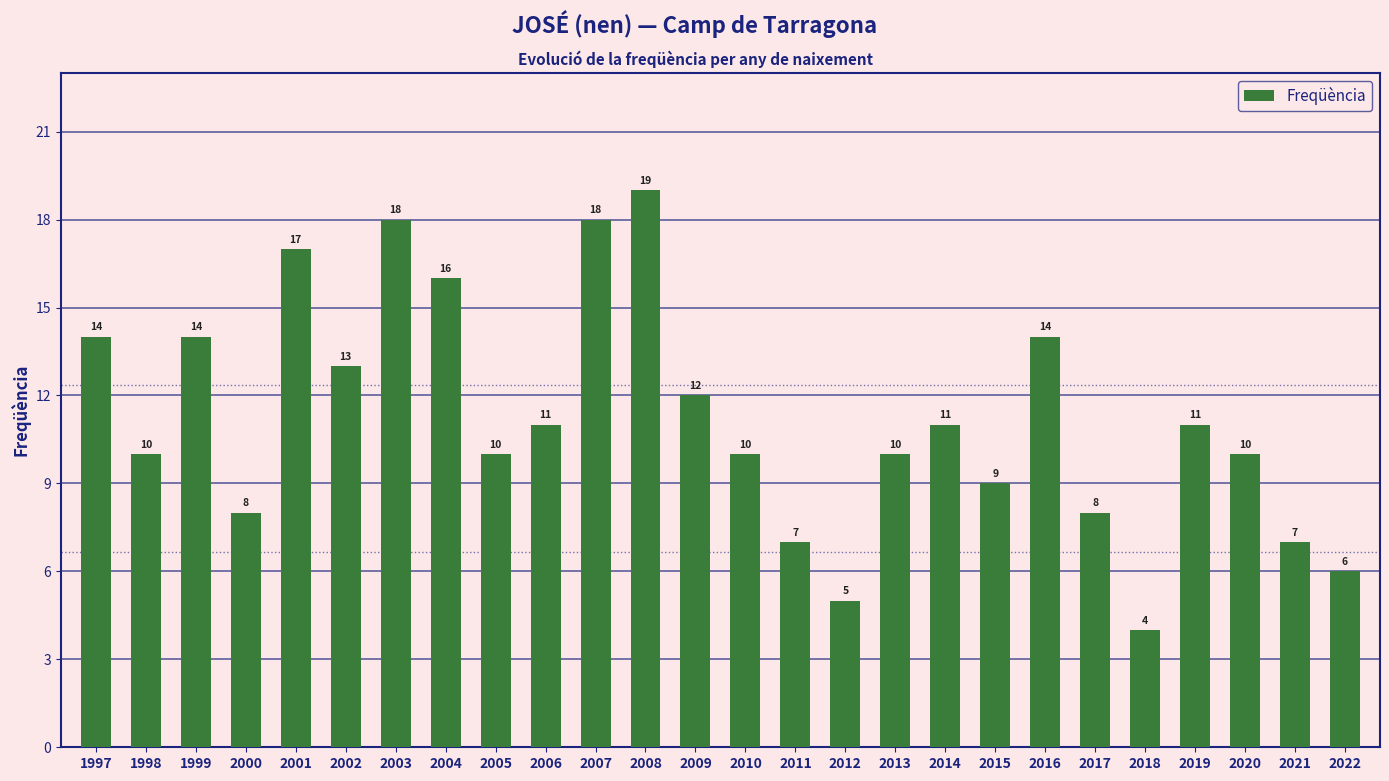

What is the value of the 23rd bar from the left?

11